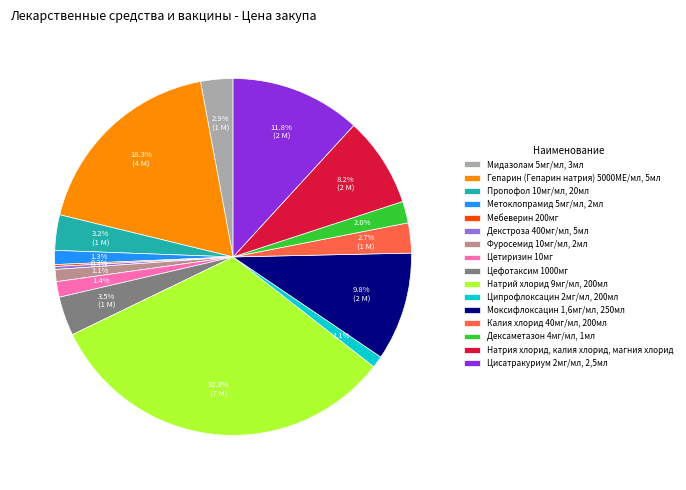

Is it true that Цисатракуриум 2мг/мл, 2,5мл is 1% of the pie?

False